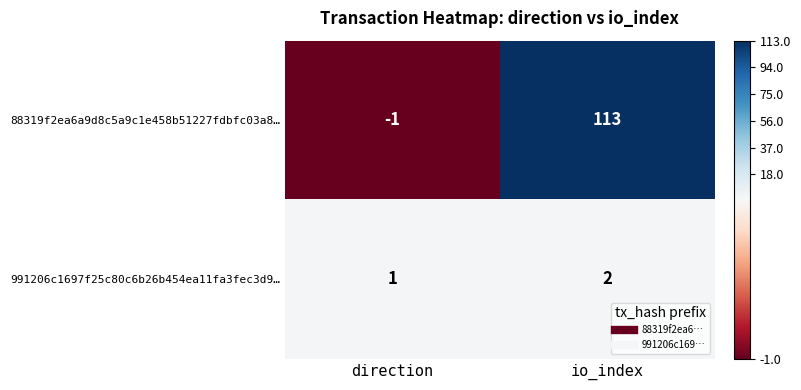

List the series in order of their peak value, lowest first.

991206c1697f25c80c6b26b454ea11fa3fec3d9…, 88319f2ea6a9d8c5a9c1e458b51227fdbfc03a8…